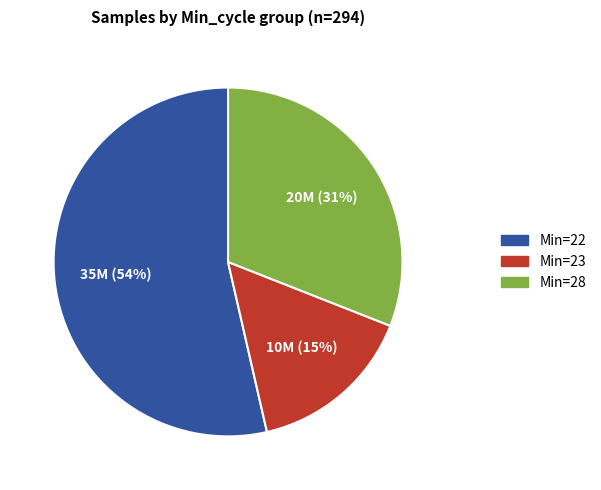

Is there a majority slice in this chart?

Yes